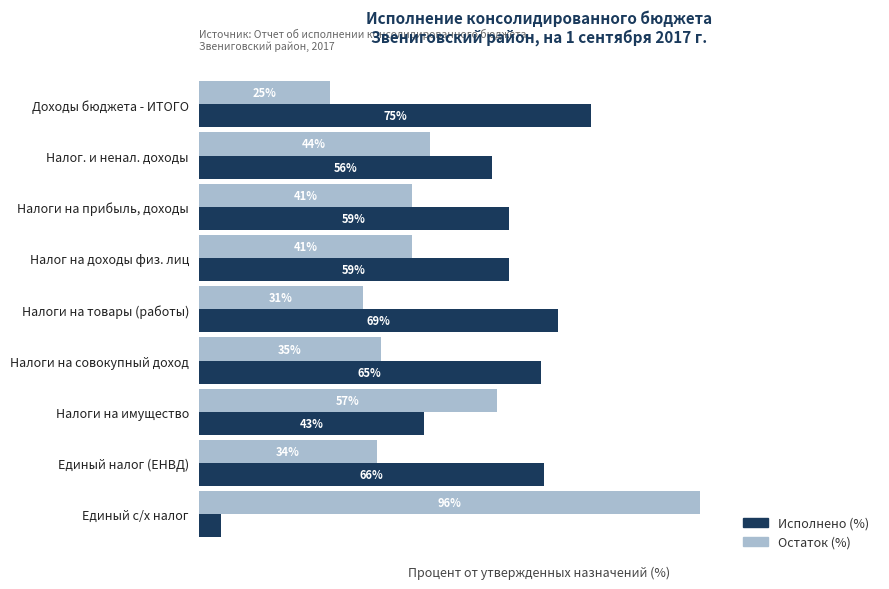

Is the value of Исполнено (%) at Налог на доходы физ. лиц greater than the value of Остаток (%) at Единый с/х налог?

No